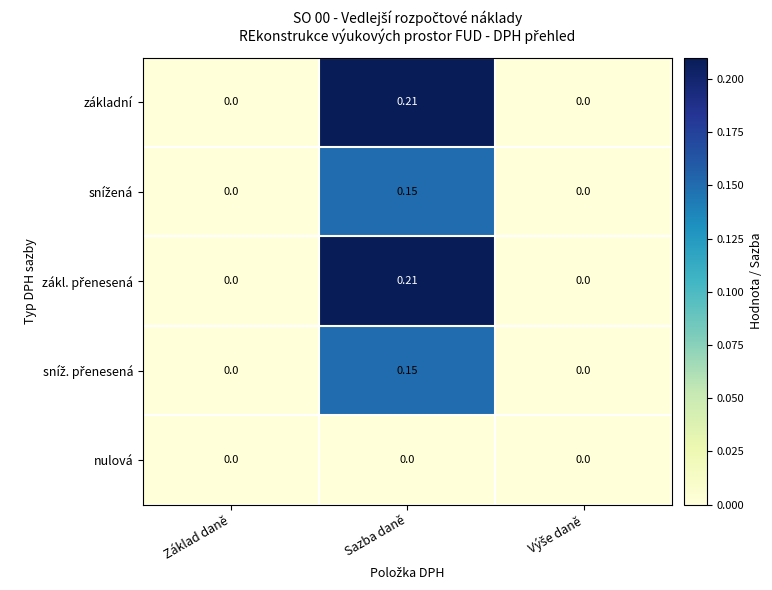

Which label corresponds to the largest value in the chart?

Sazba daně